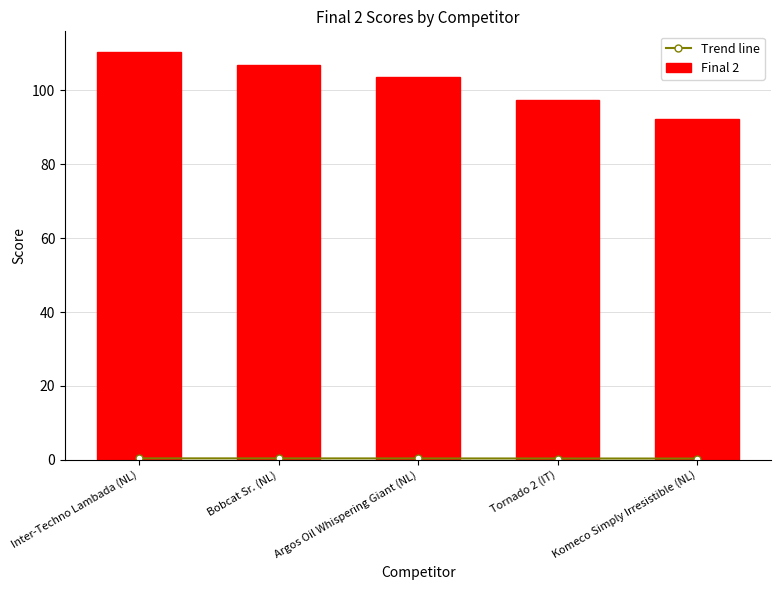

What is the lowest value of the Trend line series?

0.3